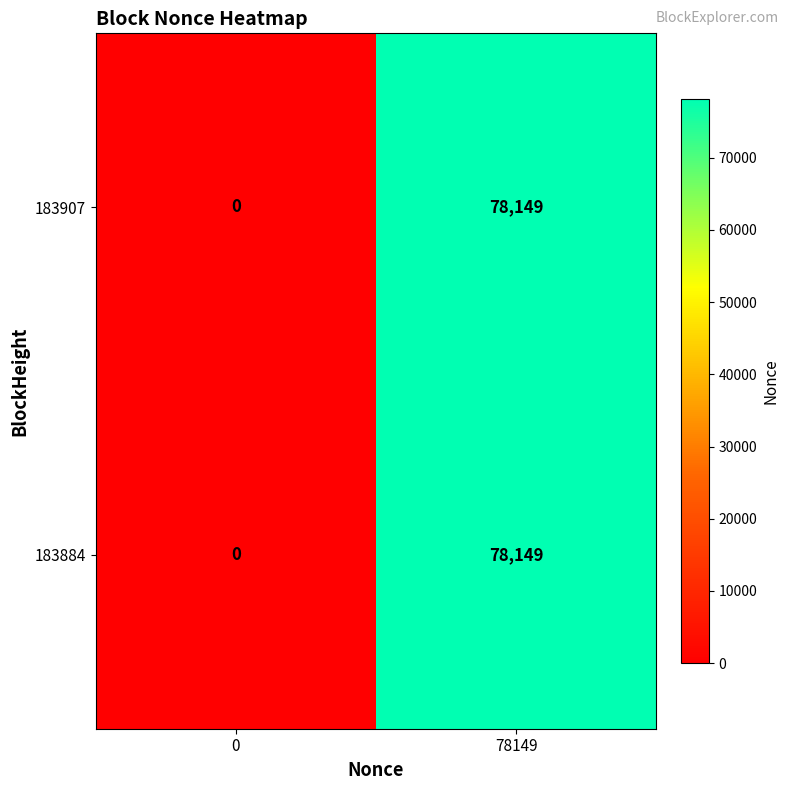

Rank the categories by 183884 value from highest to lowest.

78149, 0